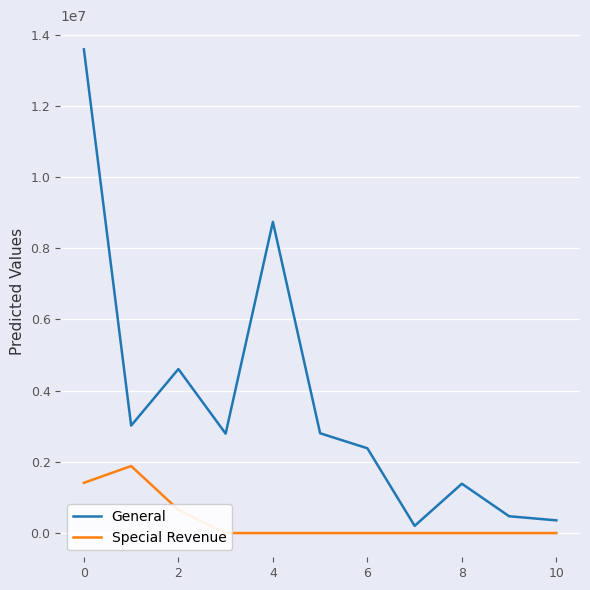

True or false: General has more than 2 points higher than both neighbors.

True